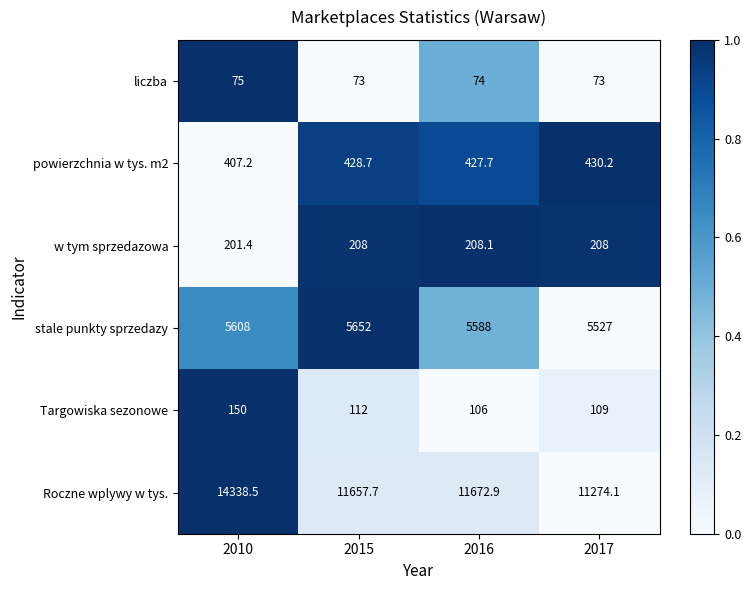

Reading right to left, extract all data points from this chart.

liczba: 2017=73.0	2016=74.0	2015=73.0	2010=75.0
powierzchnia w tys. m2: 2017=430.2	2016=427.7	2015=428.7	2010=407.2
w tym sprzedazowa: 2017=208.0	2016=208.1	2015=208.0	2010=201.4
stale punkty sprzedazy: 2017=5527.0	2016=5588.0	2015=5652.0	2010=5608.0
Targowiska sezonowe: 2017=109.0	2016=106.0	2015=112.0	2010=150.0
Roczne wplywy w tys.: 2017=11274.1	2016=11672.9	2015=11657.7	2010=14338.5